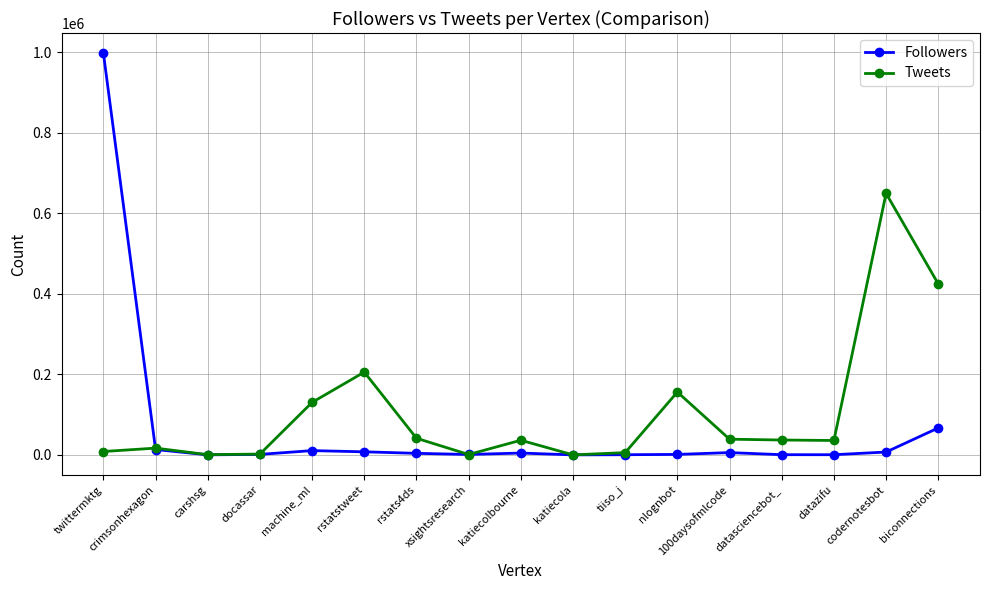

Which series changed the most between tiiso_j and codernotesbot?

Tweets